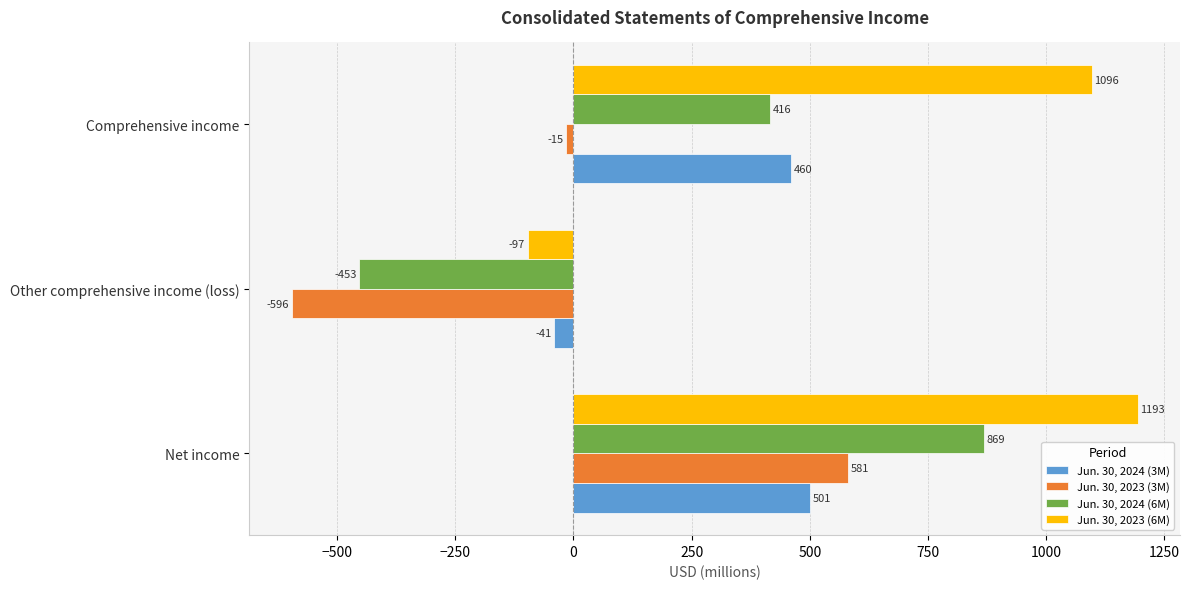

What is the highest value of the Jun. 30, 2024 (3M) series?

501